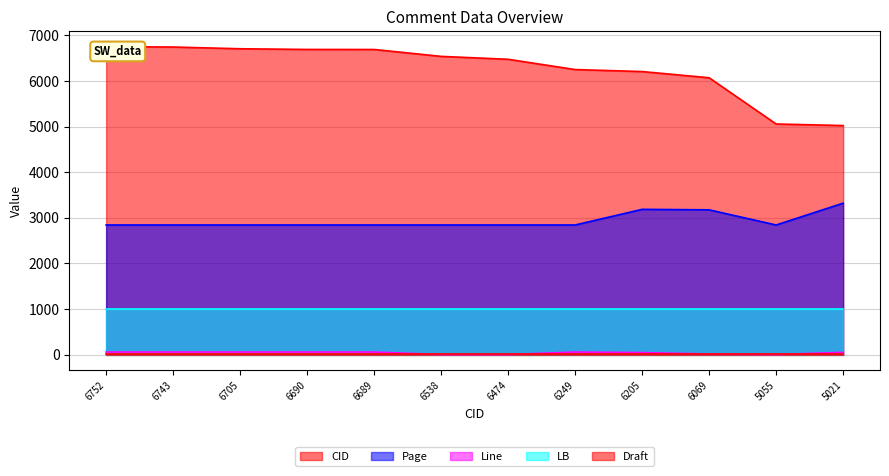

What is the difference between the CID values at 6743 and 6474?

269